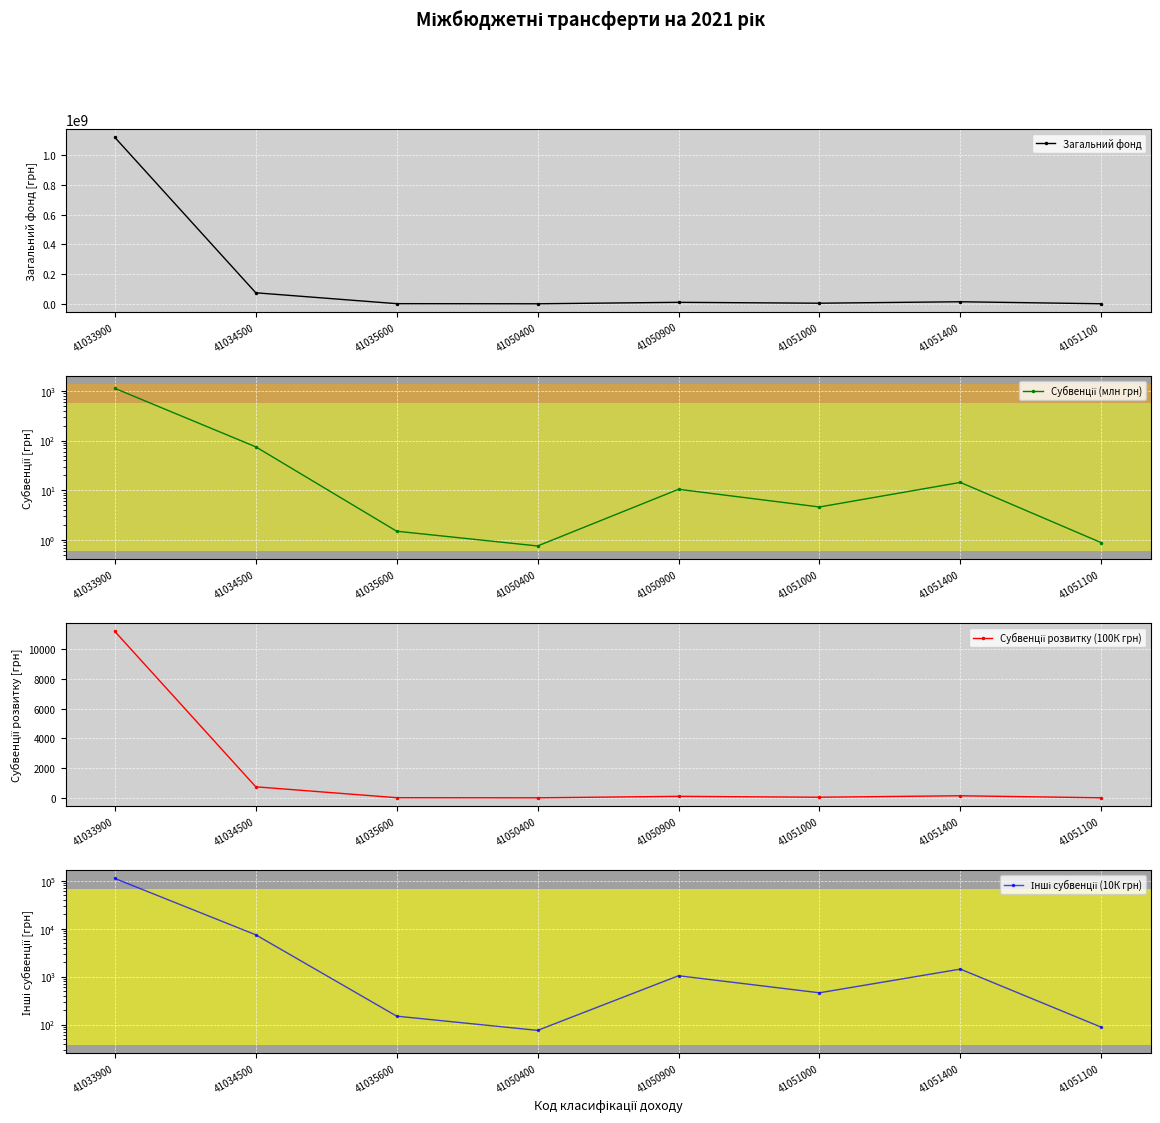

At how many categories does at least one series exceed 495884571?

1